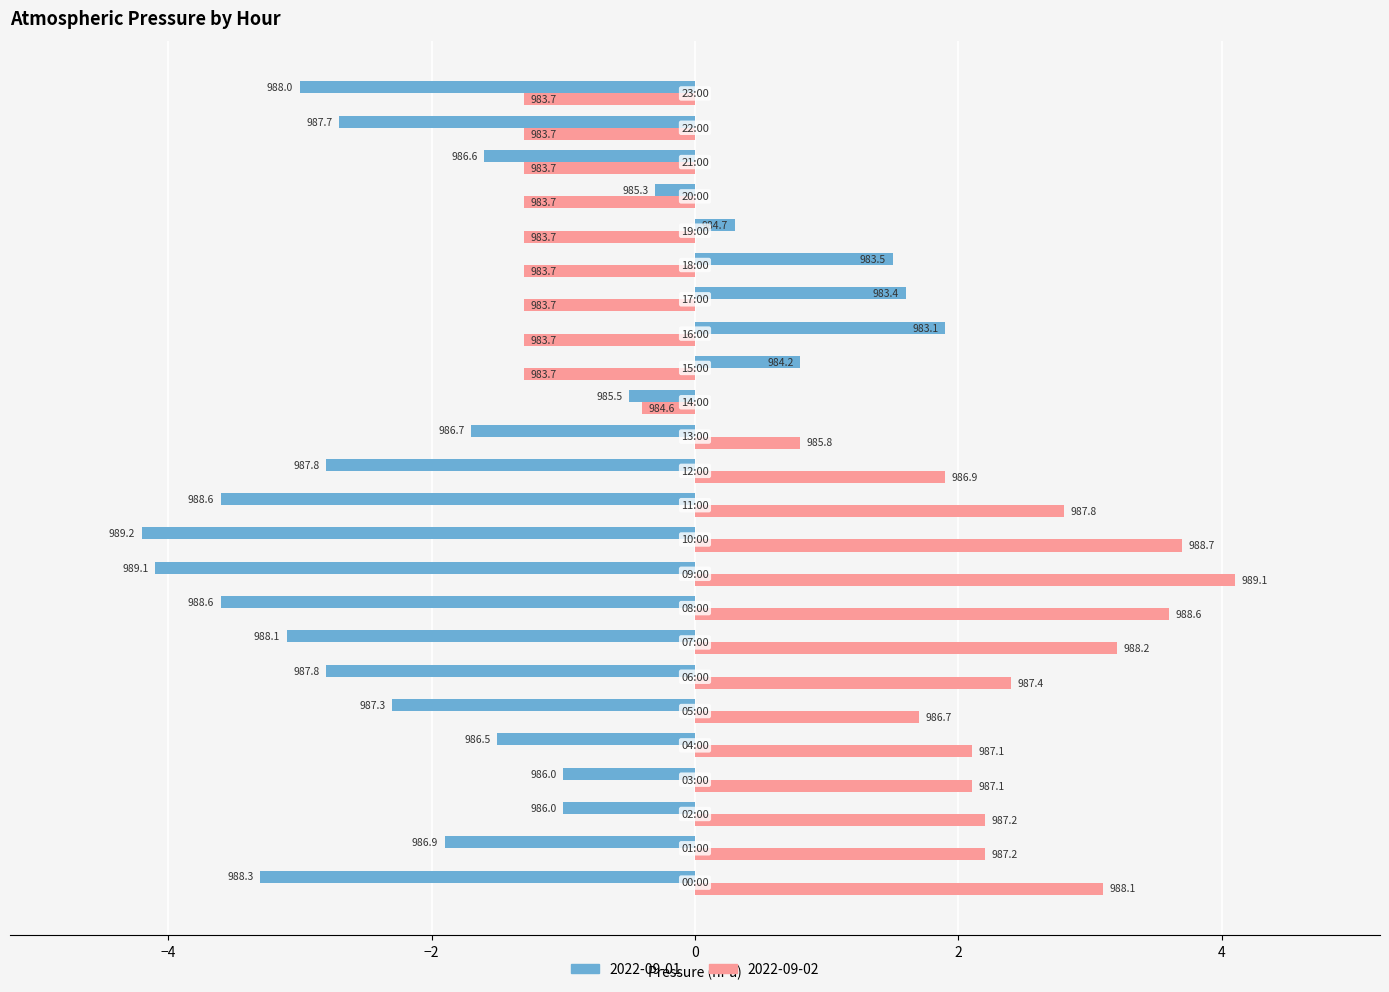

Reading right to left, transcribe all the data shown in this chart.

2022-09-01: -3.0	-2.7	-1.6	-0.3	0.3	1.5	1.6	1.9	0.8	-0.5	-1.7	-2.8	-3.6	-4.2	-4.1	-3.6	-3.1	-2.8	-2.3	-1.5	-1.0	-1.0	-1.9	-3.3
2022-09-02: -1.3	-1.3	-1.3	-1.3	-1.3	-1.3	-1.3	-1.3	-1.3	-0.4	0.8	1.9	2.8	3.7	4.1	3.6	3.2	2.4	1.7	2.1	2.1	2.2	2.2	3.1